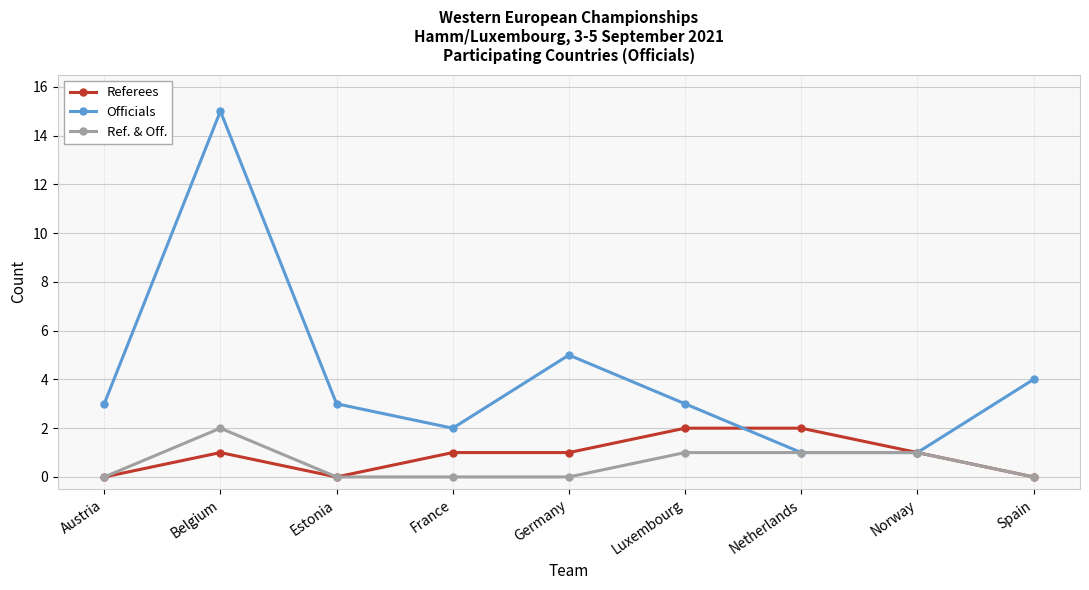

True or false: Officials has more than 0 interior local peaks.

True